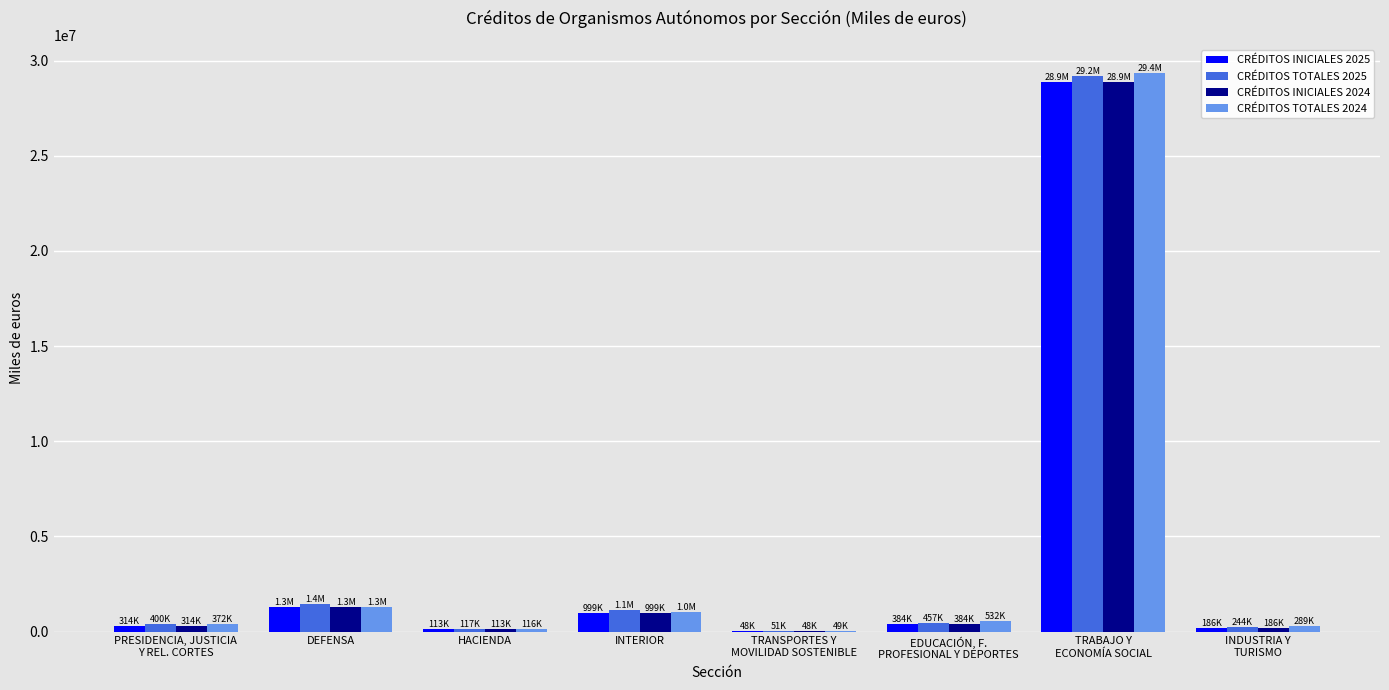

How many groups of bars are there?

8